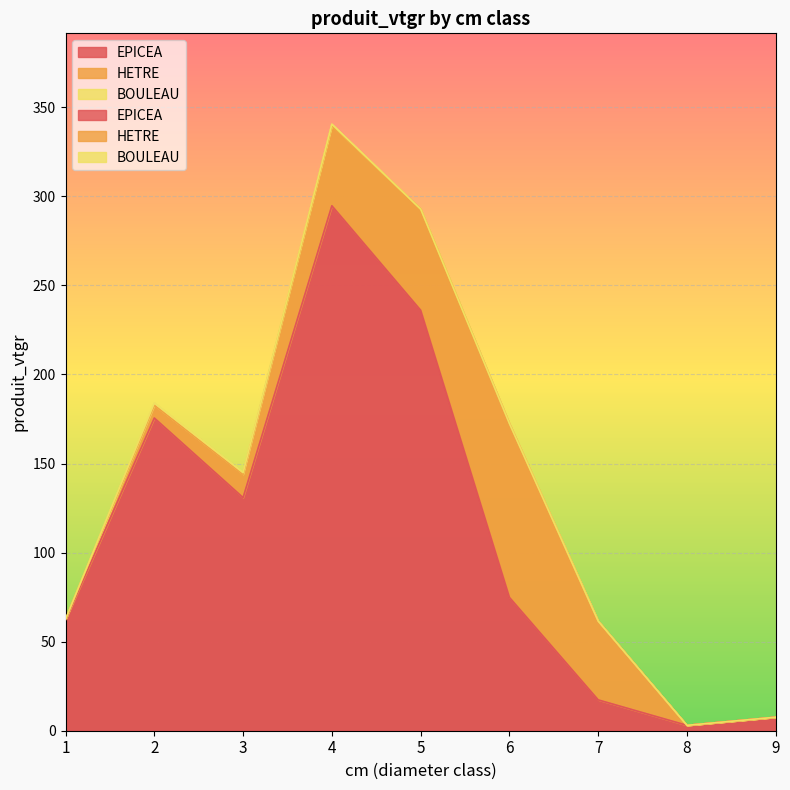

At which label is HETRE closest to 48?

4